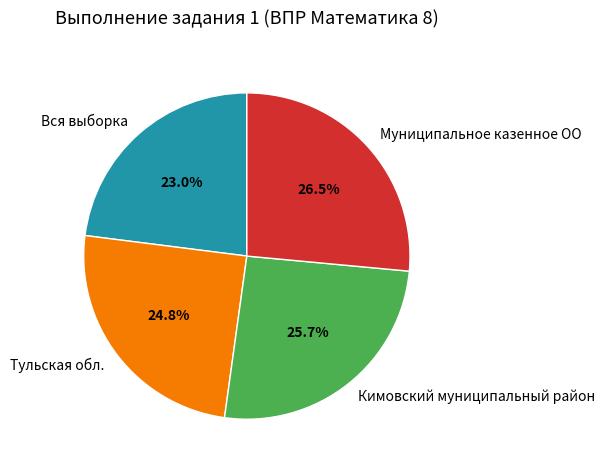

Rank the categories by value from highest to lowest.

Муниципальное казенное ОО, Кимовский муниципальный район, Тульская обл., Вся выборка